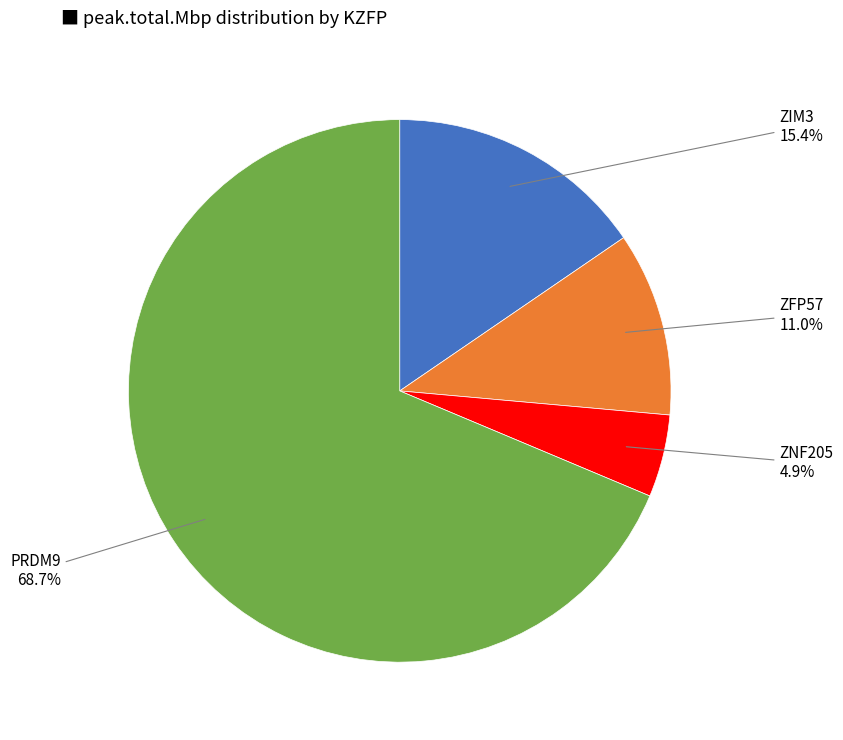

Count the number of slices in the pie.

4